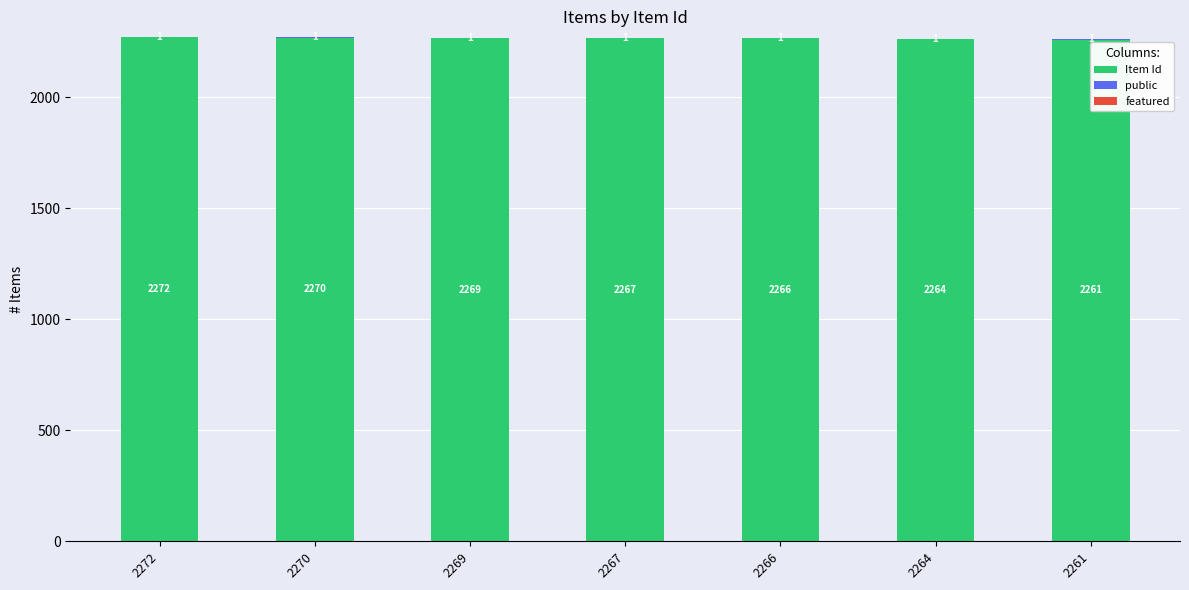

How many series are shown in this chart?

2